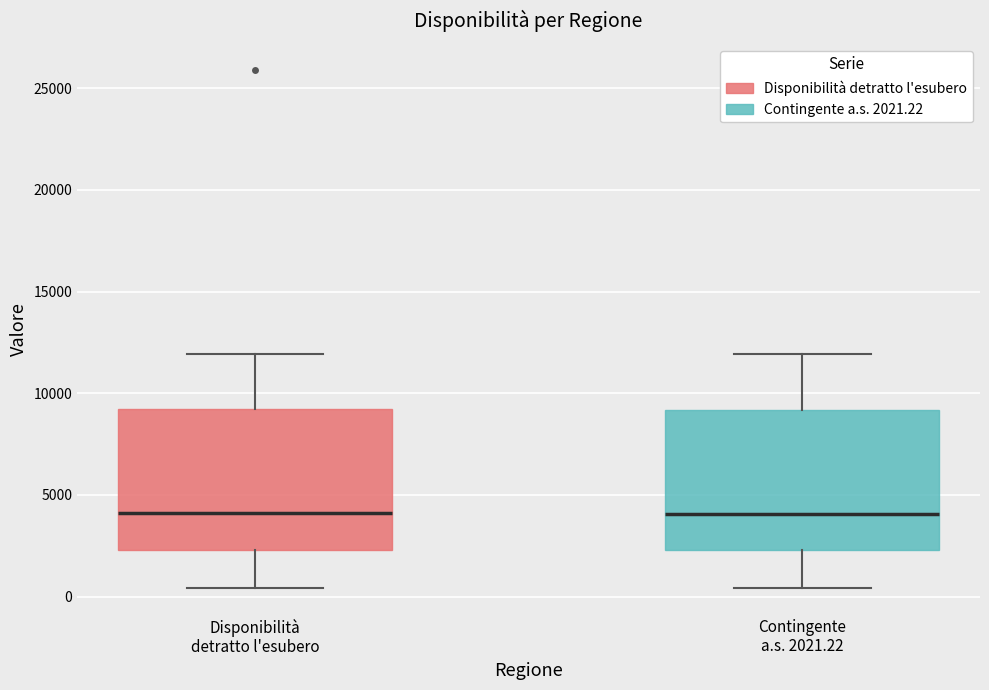

Where is the upper edge of the box for Contingente a.s. 2021.22 on the y-axis? The values are not printed on the chart, so give them approximately, as read against the axis.

9000